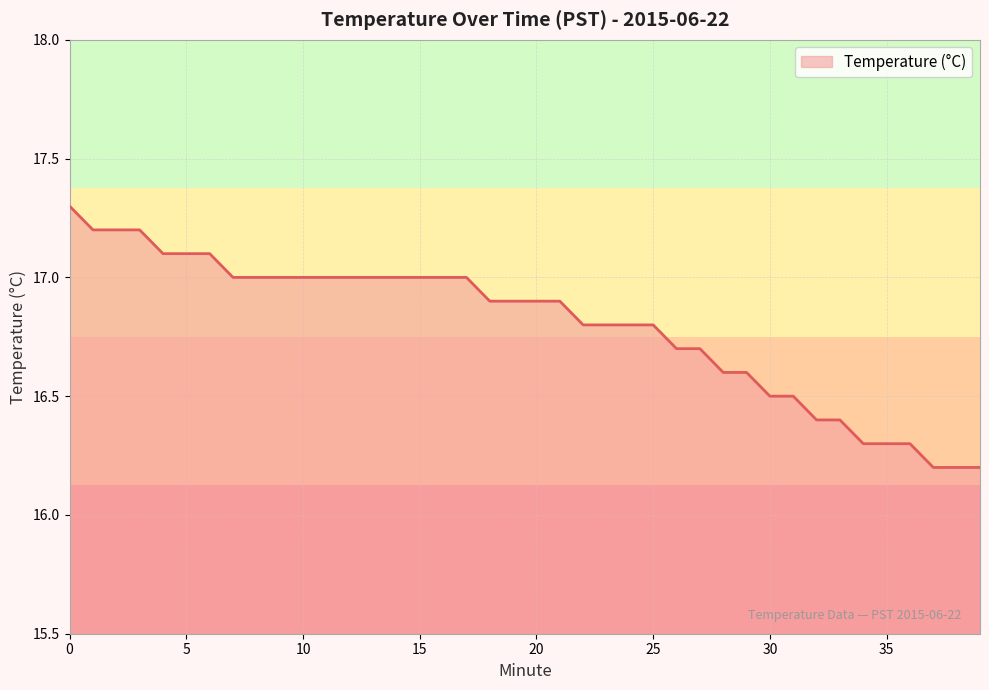

What is the difference between the maximum and minimum values?

1.1